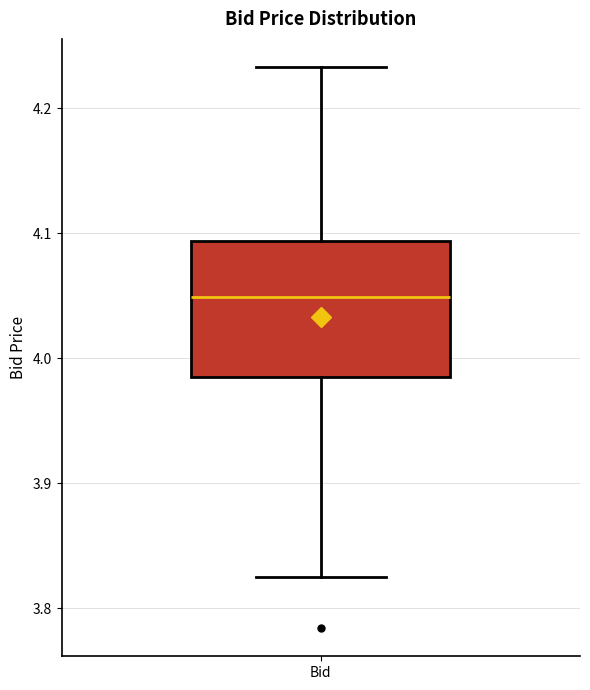

Read this box plot against the y-axis: the position of the median line, the range covered by the box, and the ends of both whiskers. The values are not printed on the chart, so give them approximately, as read against the axis.

median 4.05, box 3.98 to 4.09, whiskers 3.83 to 4.23